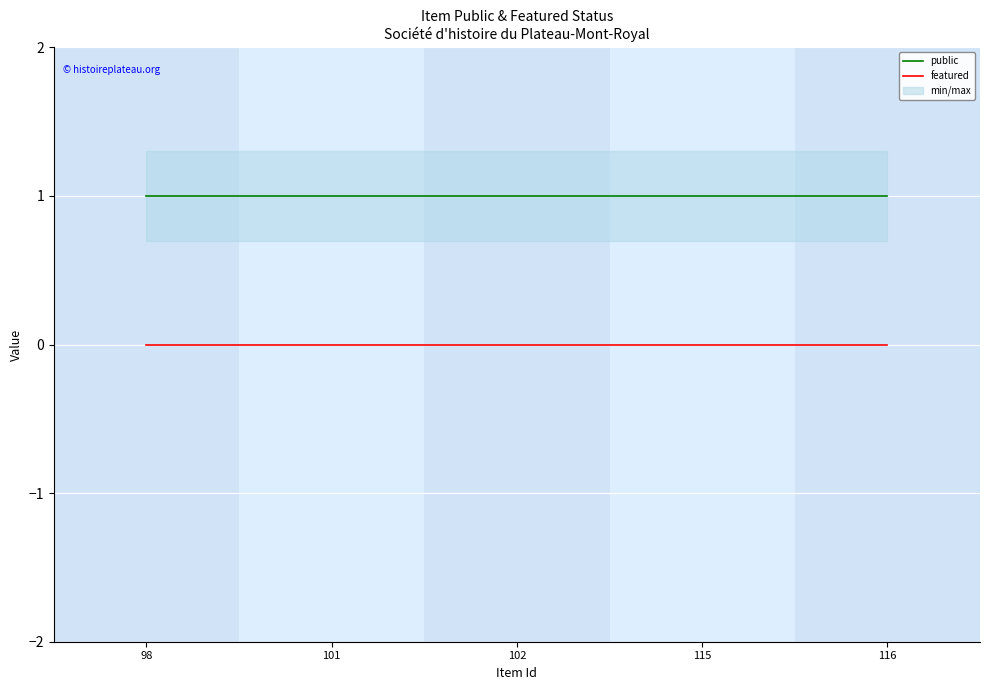

True or false: featured and public cross at least once.

False